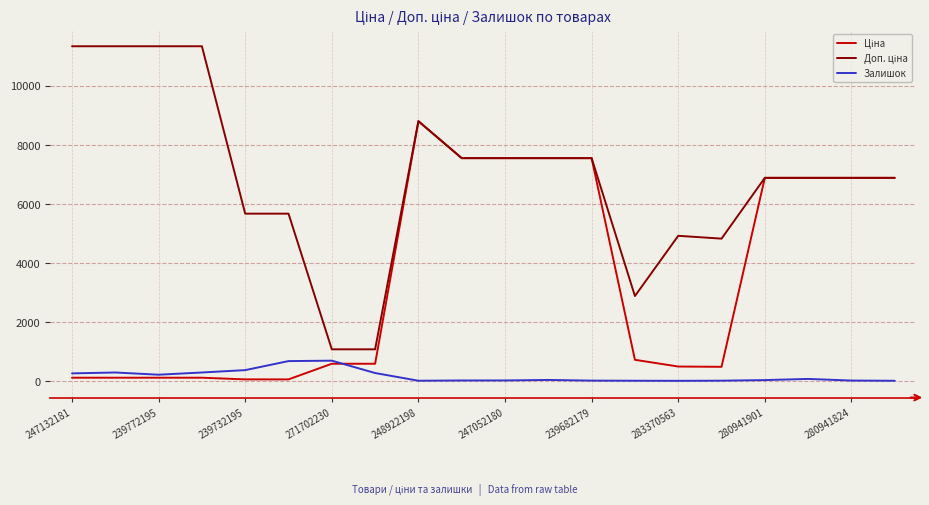

Reading left to right, what are all the values shown in this chart?

Ціна: 113.3	113.3	113.3	113.3	56.7	56.7	586.0	586.0	8797.6	7545.9	7545.9	7545.9	7545.9	719.6	491.7	482.1	6879.5	6879.5	6879.5	6879.5
Доп. ціна: 11334.0	11334.0	11334.0	11334.0	5667.0	5667.0	1074.5	1074.5	8797.6	7545.9	7545.9	7545.9	7545.9	2878.5	4917.4	4821.4	6879.5	6879.5	6879.5	6879.5
Залишок: 260.0	290.0	215.0	290.0	370.0	676.0	690.0	272.0	11.0	20.0	21.0	38.0	15.0	11.0	8.0	13.0	33.0	72.0	17.0	10.0